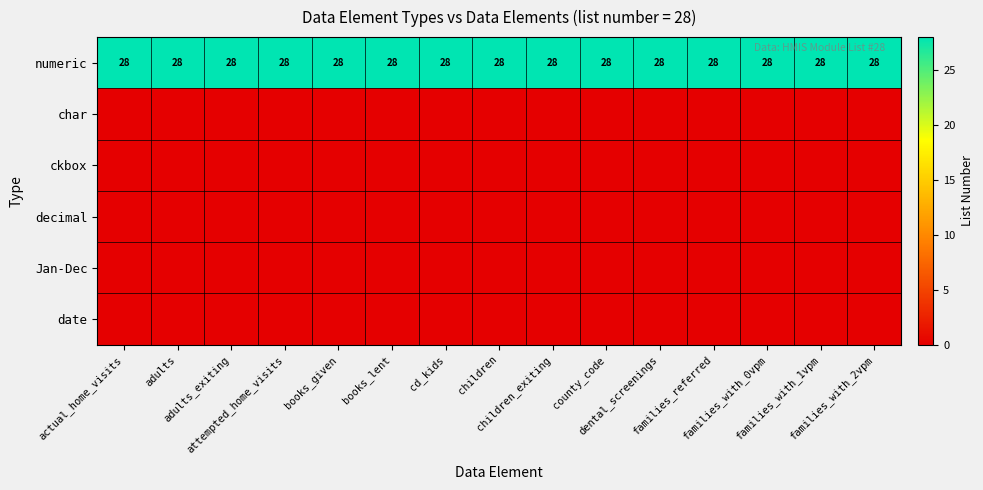

Between actual_home_visits and families_referred, which is larger?

actual_home_visits